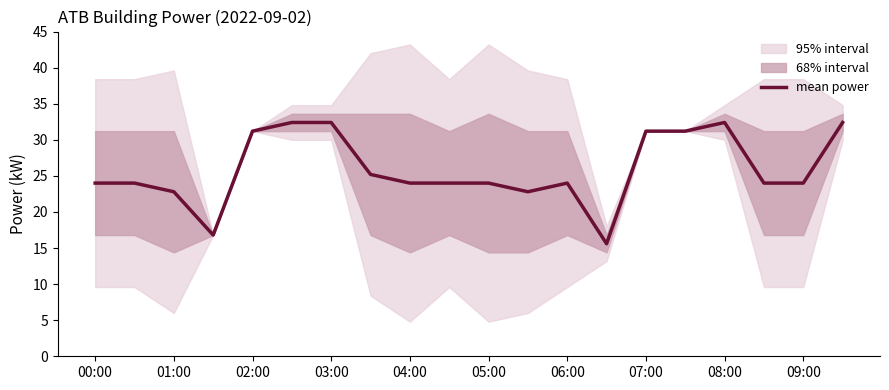

What is the smallest value displayed?

15.6